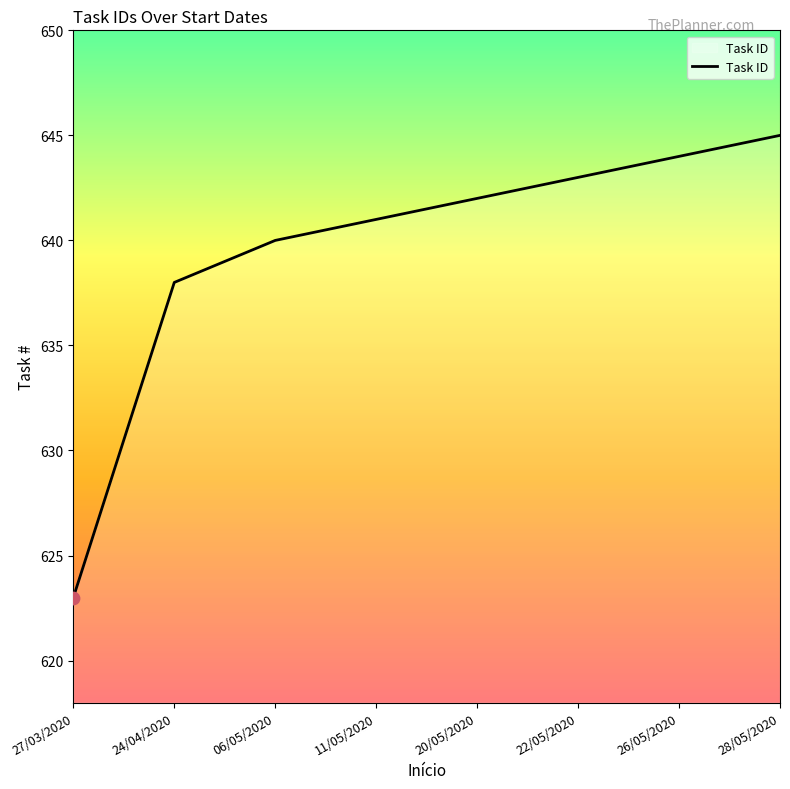

Which has a higher value, 20/05/2020 or 28/05/2020?

28/05/2020